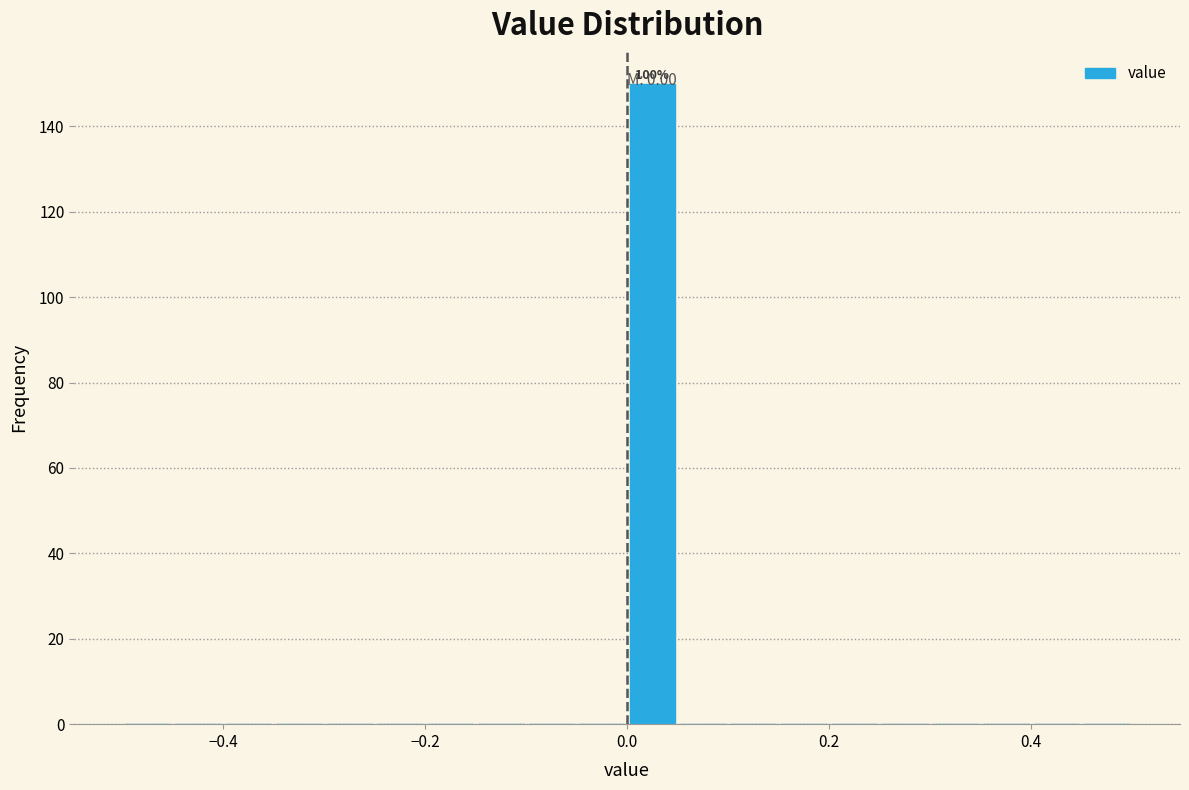

Read against the x-axis, roughly where is the centre of the tallest bar?

0.02